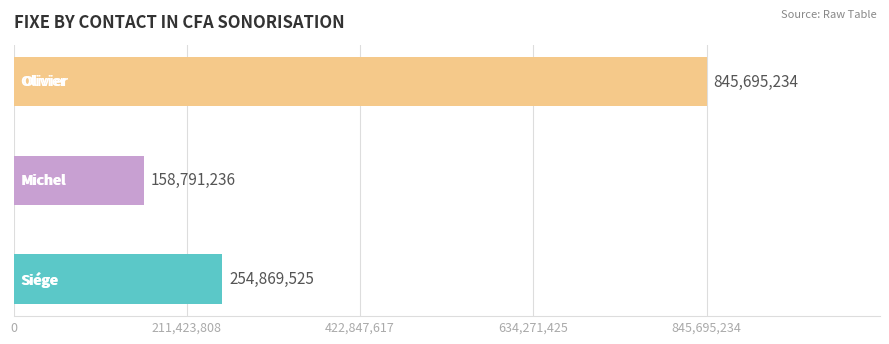

Rank the categories by value from lowest to highest.

Michel, Siége, Olivier